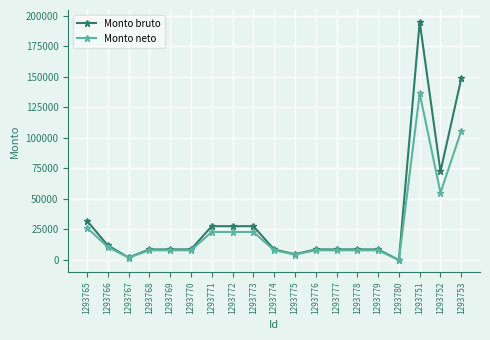

At how many categories does at least one series exceed 106300?

2